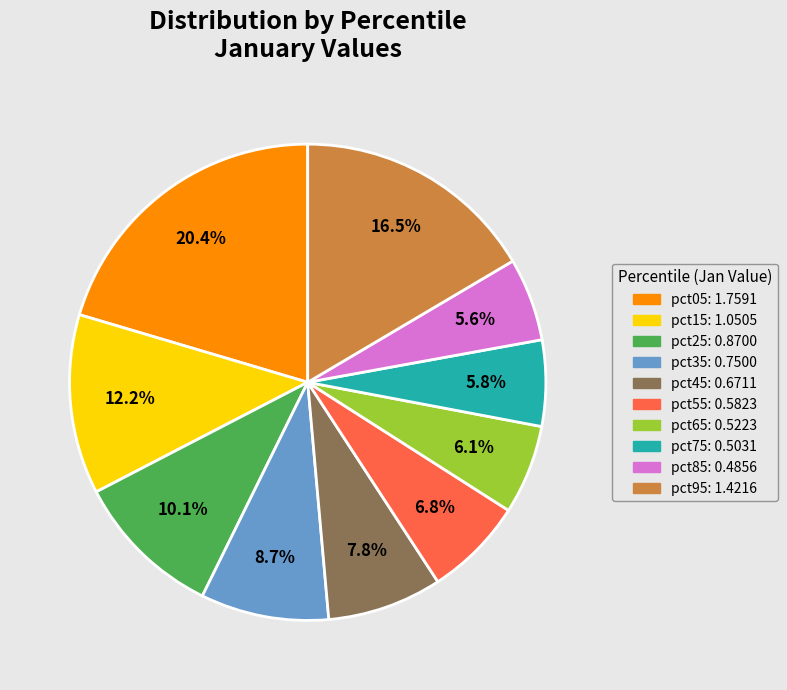

Which category has the biggest portion of the pie?

pct05